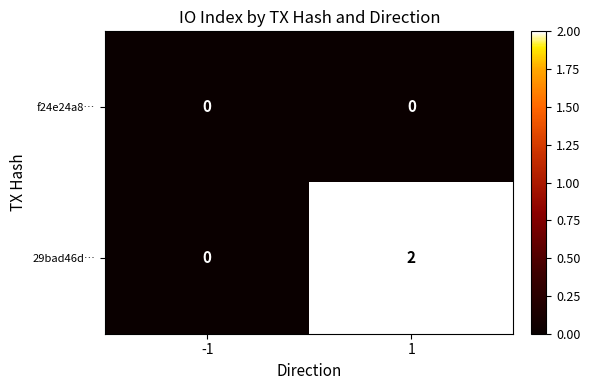

Which series has the largest range (max minus min)?

29bad46d…